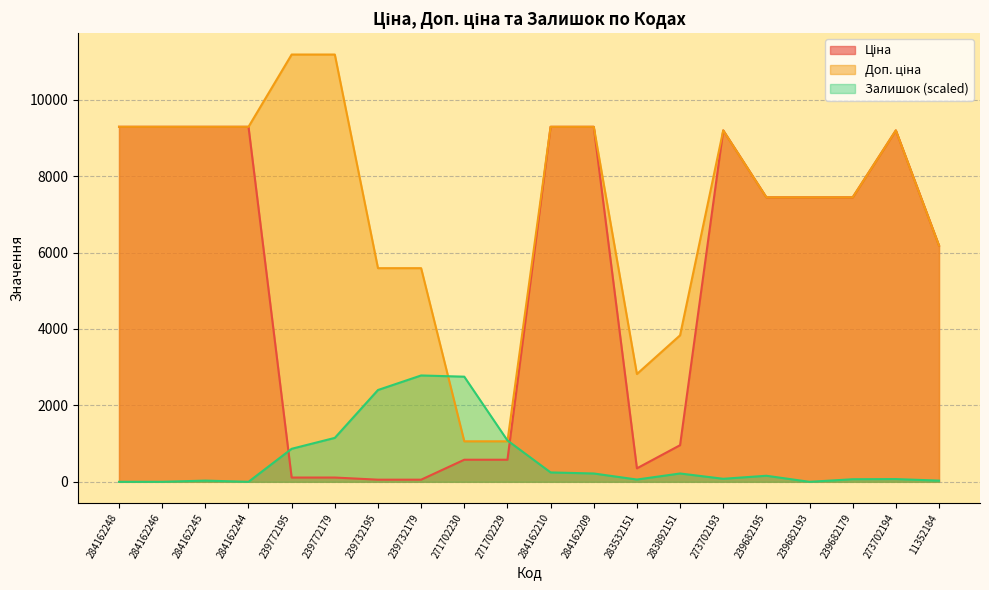

True or false: Ціна has a value of 9290.5 at 284162248.

True